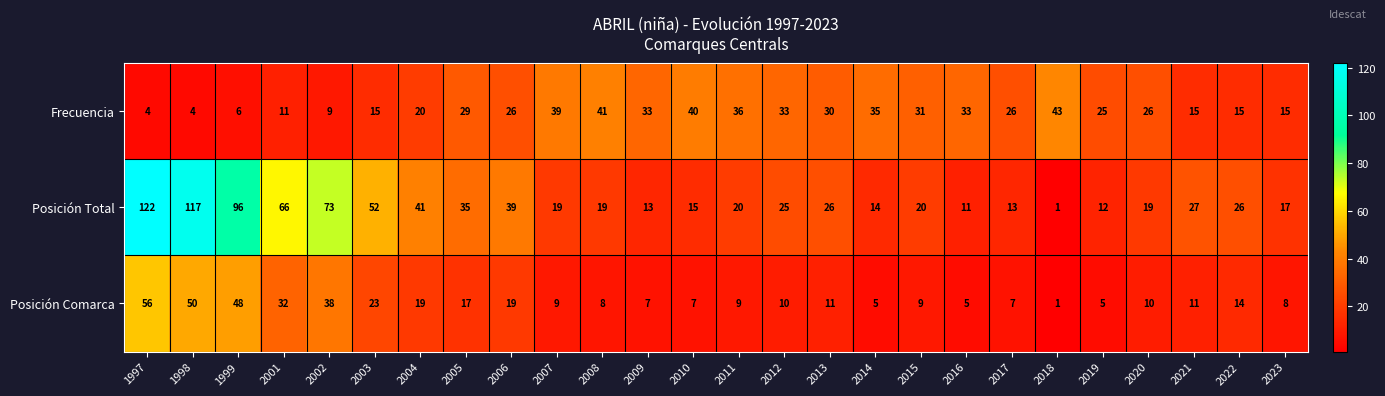

What is the maximum value shown in the chart?

122